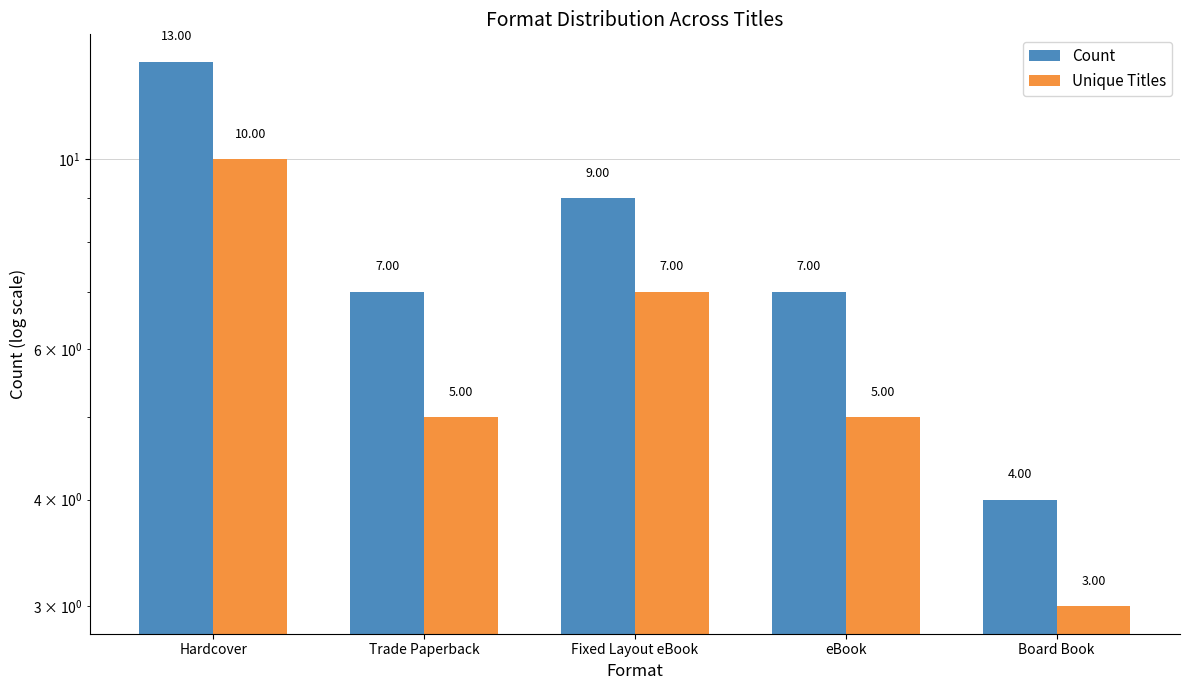

The Count series shows 10 at eBook. True or false?

False